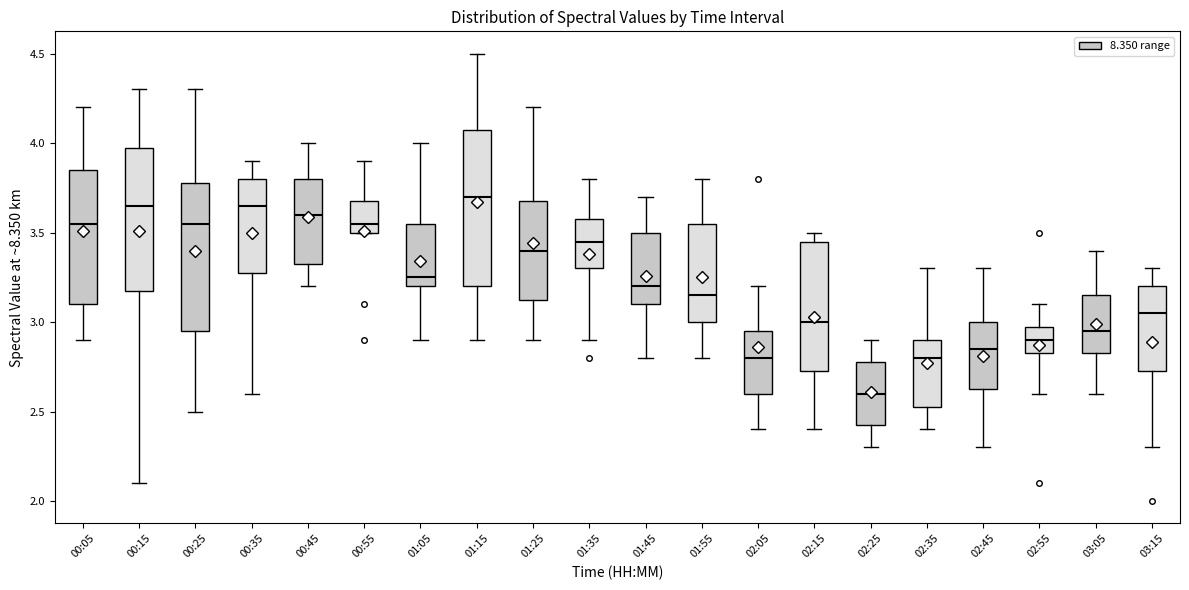

Where does the lower whisker of the box for 00:25 end on the y-axis? The values are not printed on the chart, so give them approximately, as read against the axis.

2.50